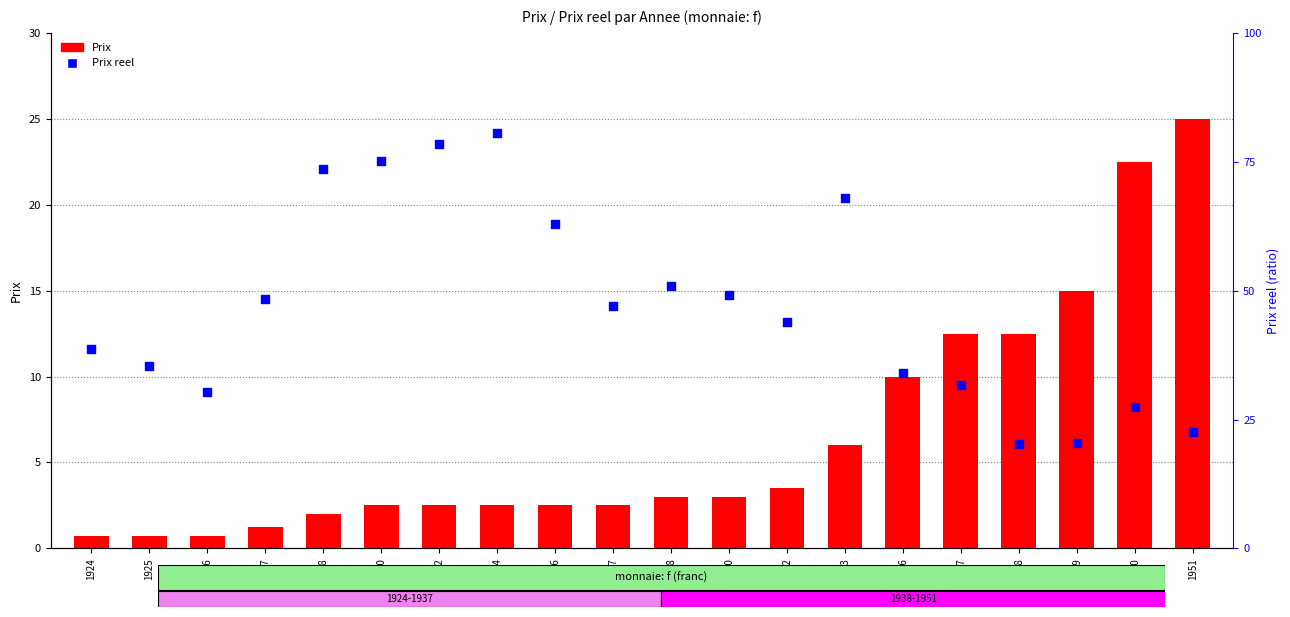

At how many categories does at least one series exceed 21?

2